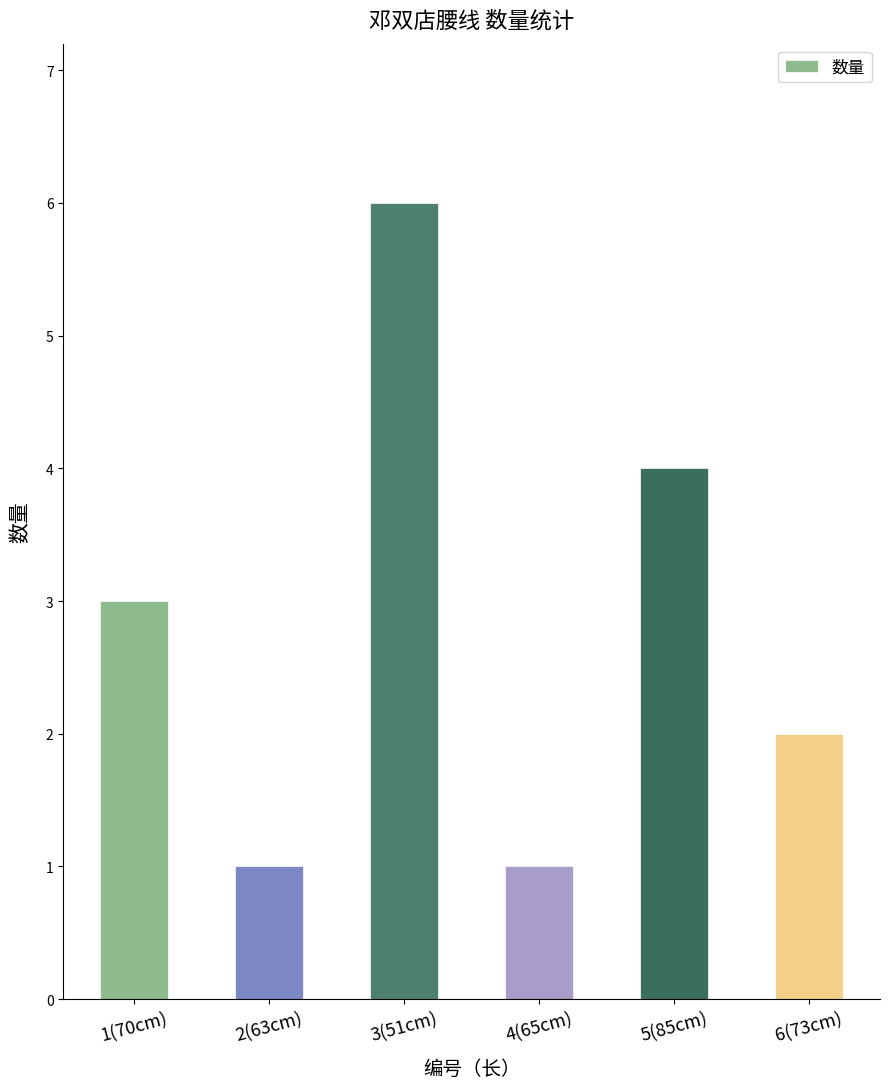

Reading left to right, extract all data points from this chart.

1(70cm)=3	2(63cm)=1	3(51cm)=6	4(65cm)=1	5(85cm)=4	6(73cm)=2